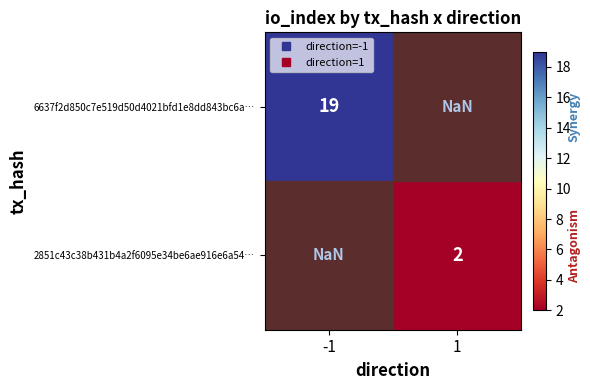

Is it true that 6637f2d850c7e519d50d4021bfd1e8dd843bc6a… equals 19.0 at -1?

True